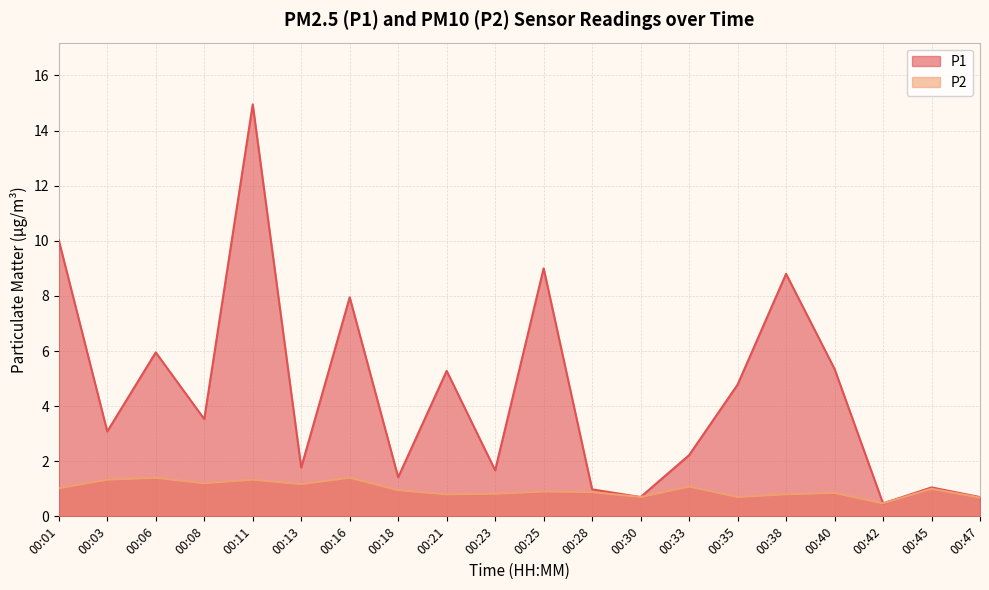

True or false: P1 and P2 intersect in this chart.

False